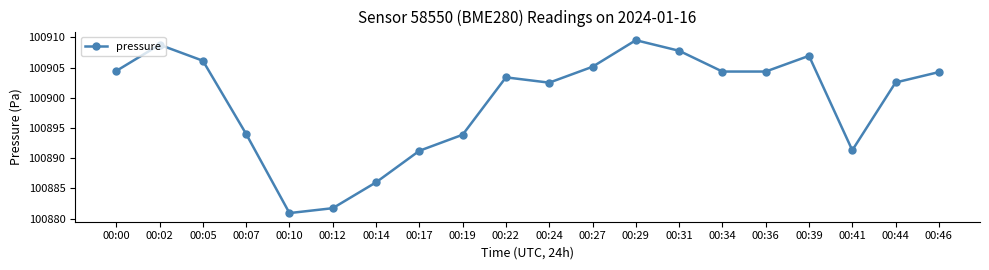

What value does the data have at 00:02?

100908.8